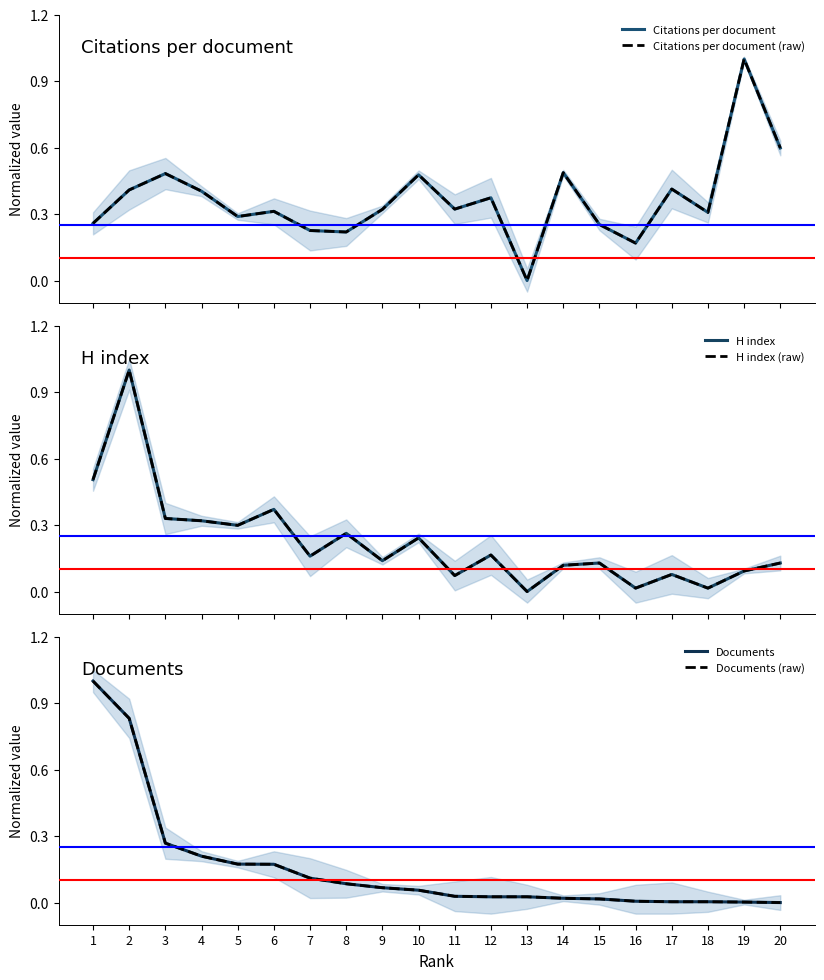

What is the maximum value for Documents (raw)?

1.0